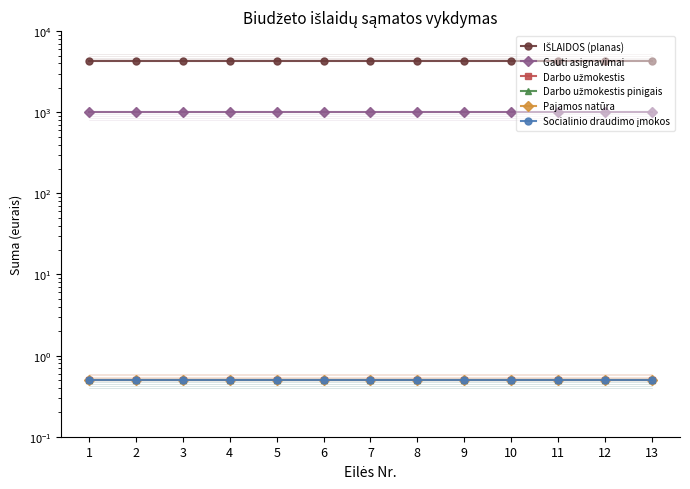

What is the maximum value shown in the chart?

4300.0